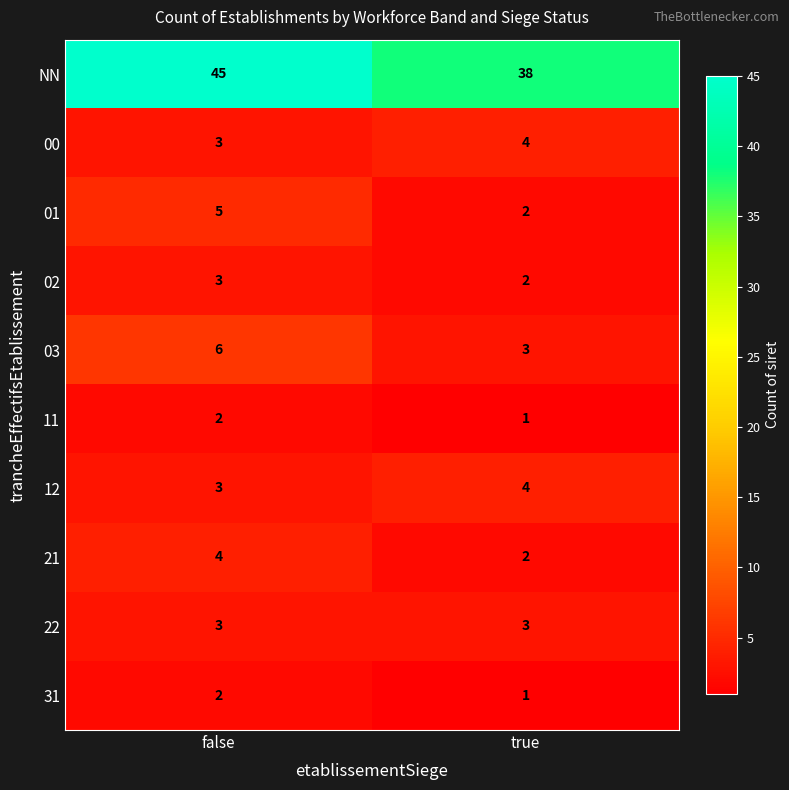

Read the NN value at true.

38